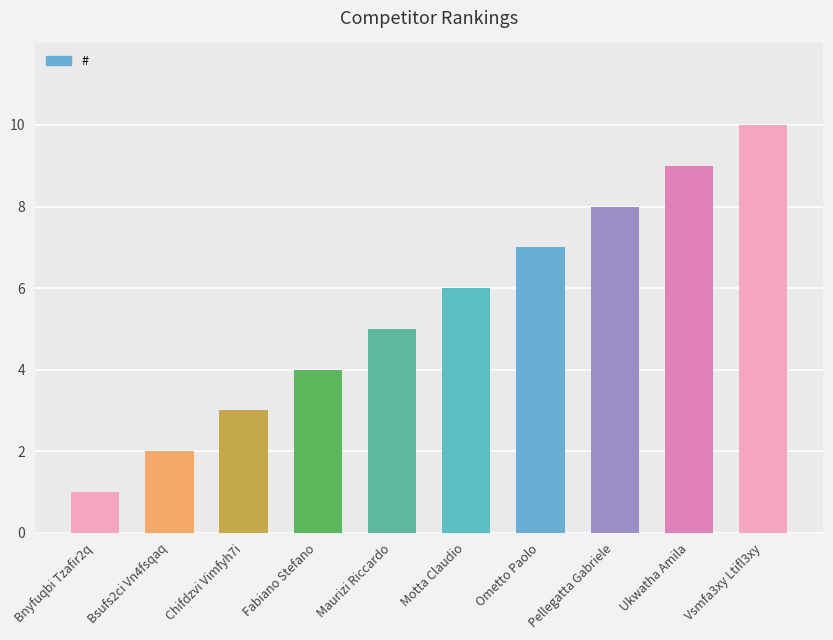

List the labels in order of value, smallest first.

Bnyfuqbi Tzafir2q, Bsufs2ci Vn4fsqaq, Chifdzvi Vimfyh7i, Fabiano Stefano, Maurizi Riccardo, Motta Claudio, Ometto Paolo, Pellegatta Gabriele, Ukwatha Amila, Vsmfa3xy Ltifl3xy